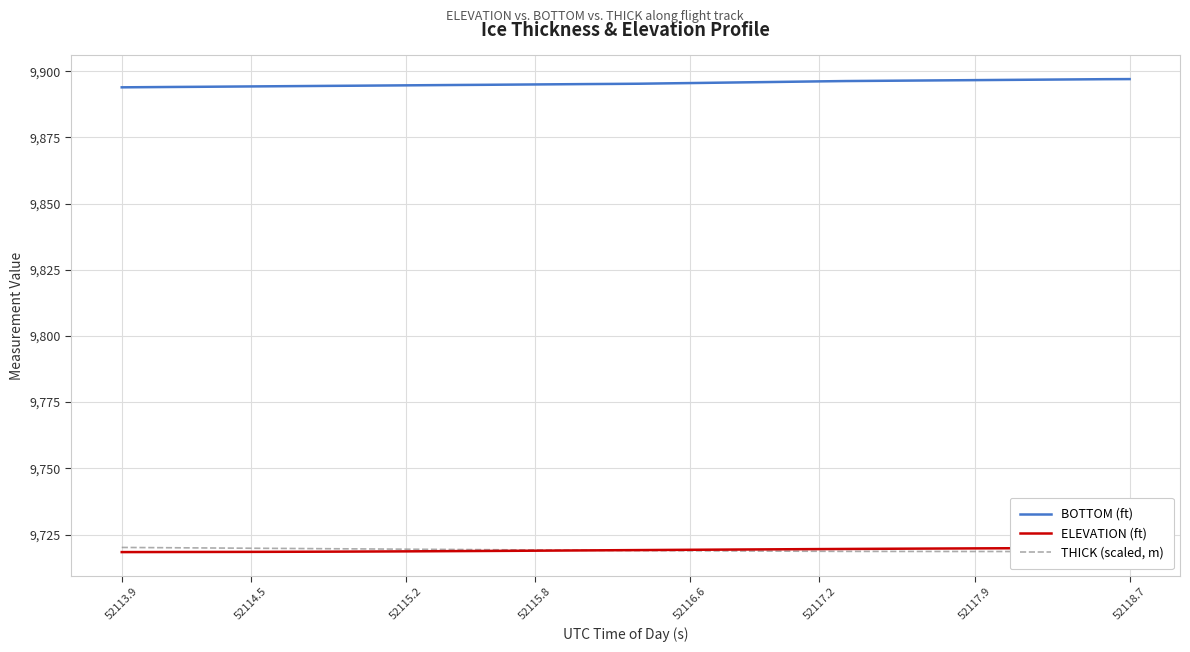

Is it true that BOTTOM (ft) equals 16965.5 at 52118.7?

False